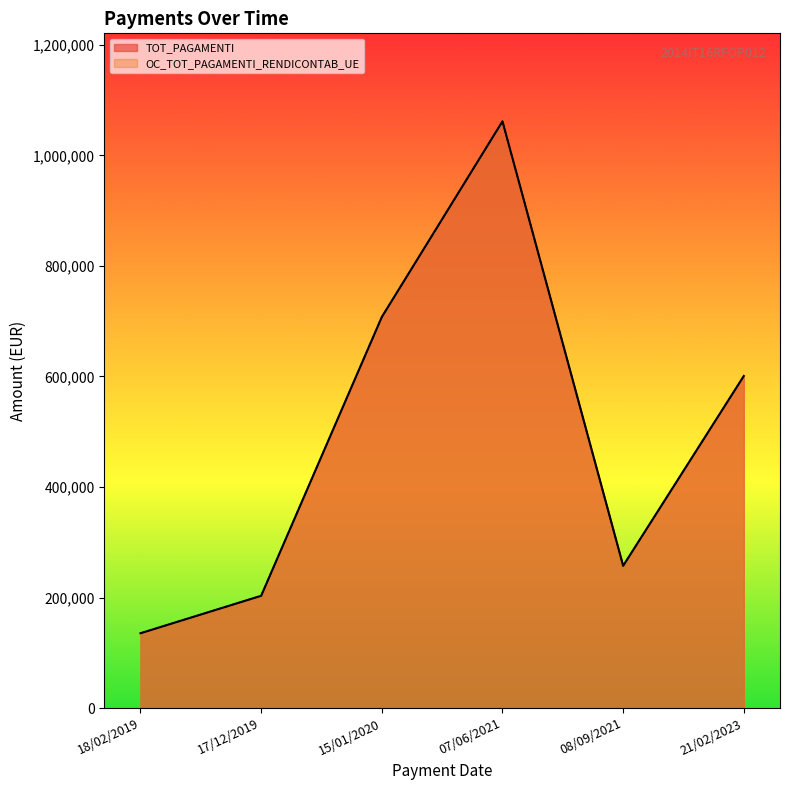

How many lines are shown in the chart?

2